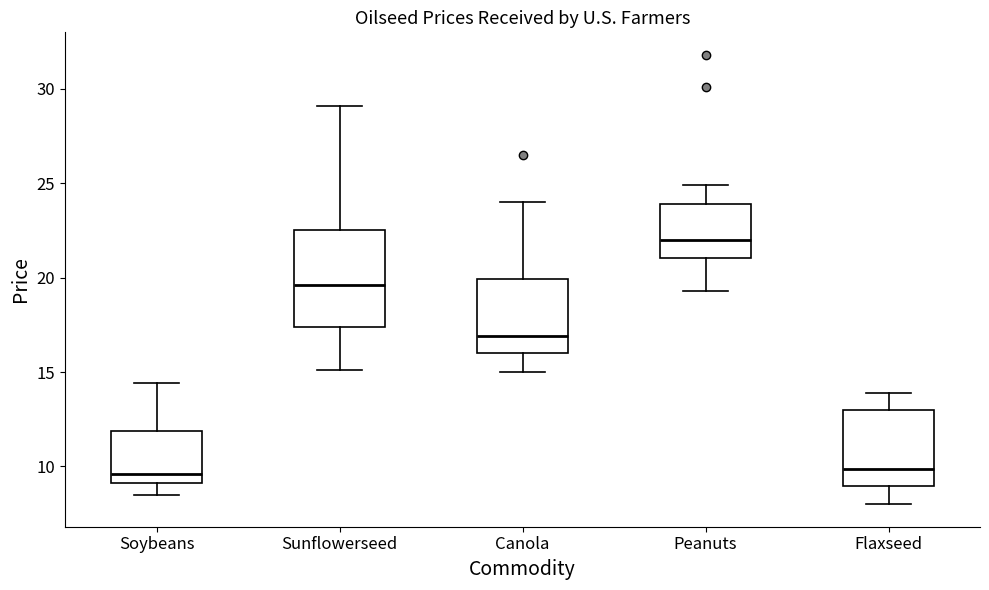

Reading left to right, transcribe this box plot: for each box, give where its median line is, the range the box spans, and where its two whiskers end, as read against the y-axis. The values are not printed on the chart, so give them approximately, as read against the axis.

Soybeans: median 9.5, box 9.0 to 12.0, whiskers 8.5 to 14.5
Sunflowerseed: median 19.5, box 17.5 to 22.5, whiskers 15.0 to 29.0
Canola: median 17.0, box 16.0 to 20.0, whiskers 15.0 to 24.0
Peanuts: median 22.0, box 21.0 to 24.0, whiskers 19.5 to 25.0
Flaxseed: median 10.0, box 9.0 to 13.0, whiskers 8.0 to 14.0